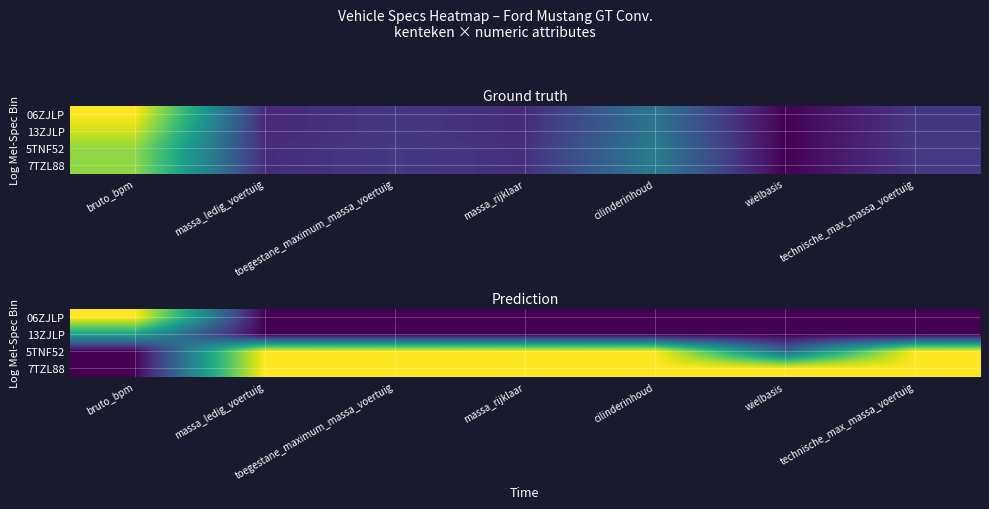

At how many categories does at least one series exceed 0?

7